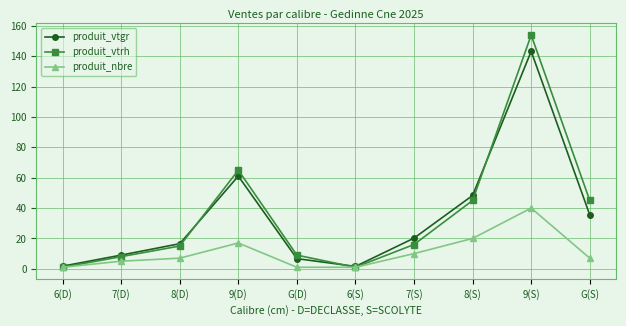

How many lines are shown in the chart?

3